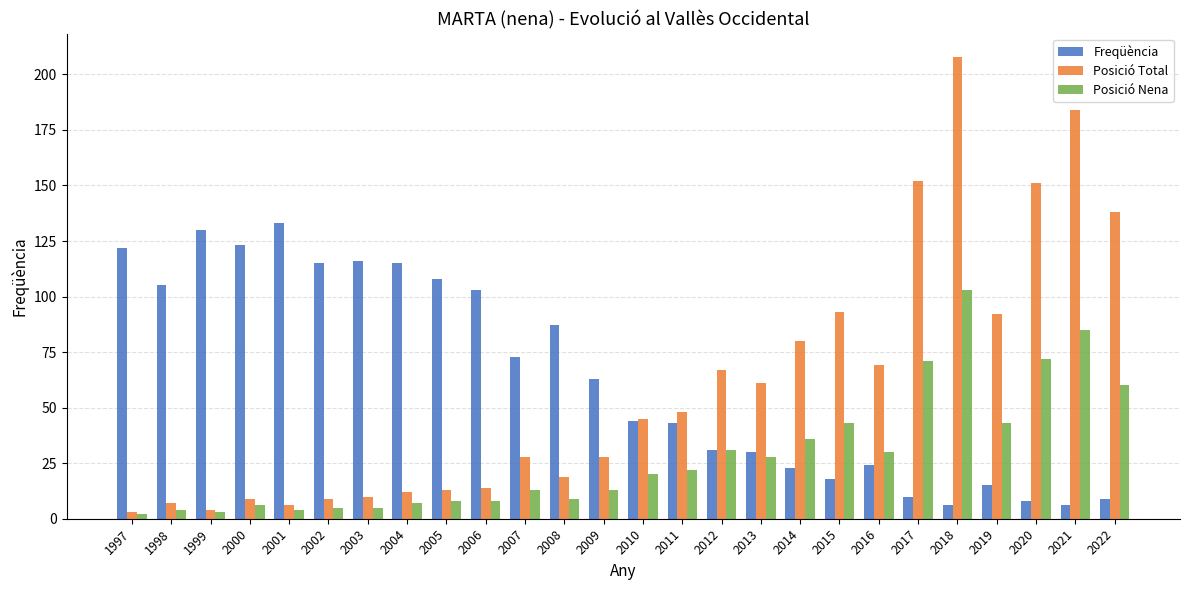

Which series has the largest range (max minus min)?

Posició Total